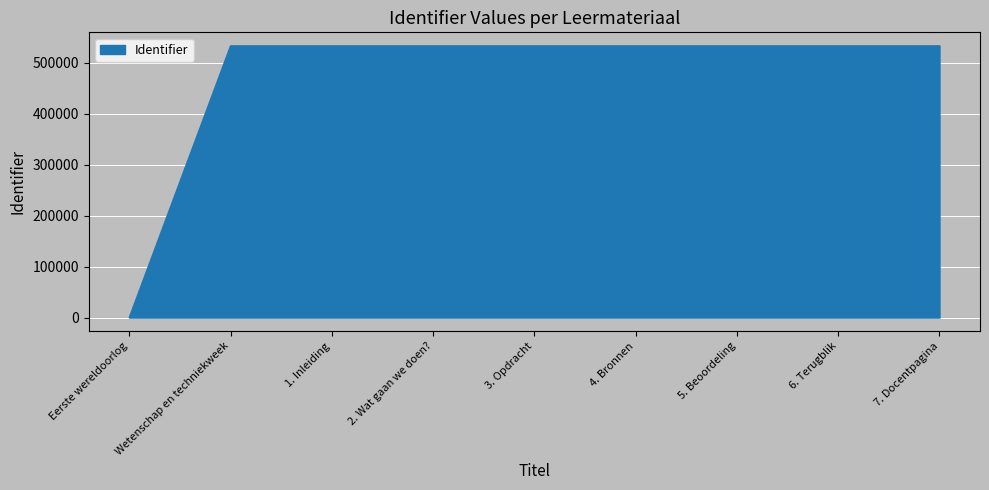

The value at 5. Beoordeling is 108435. True or false?

False